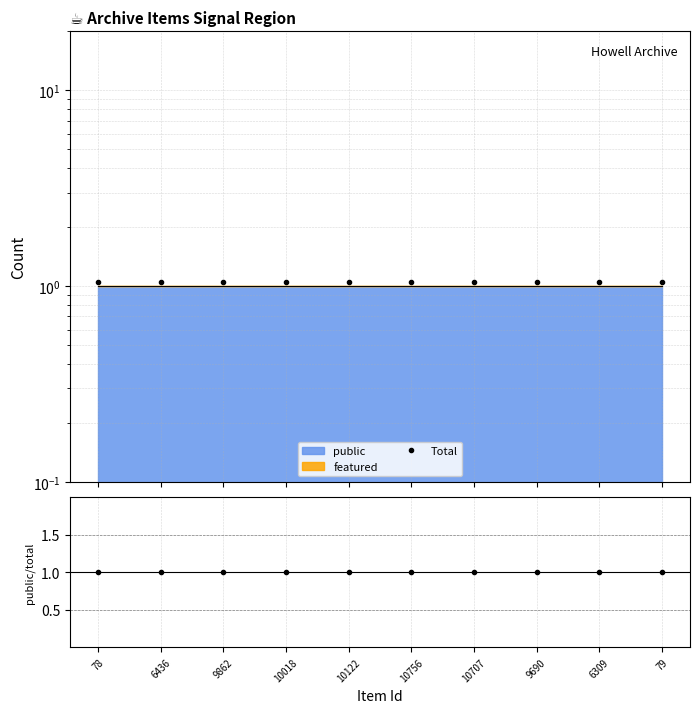

True or false: ratio and Total intersect in this chart.

False